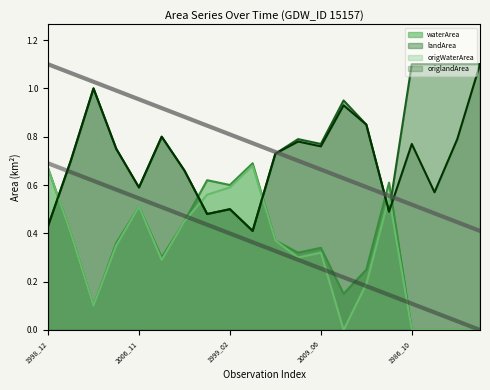

The origlandArea series shows 0.8 at 2011_05. True or false?

True